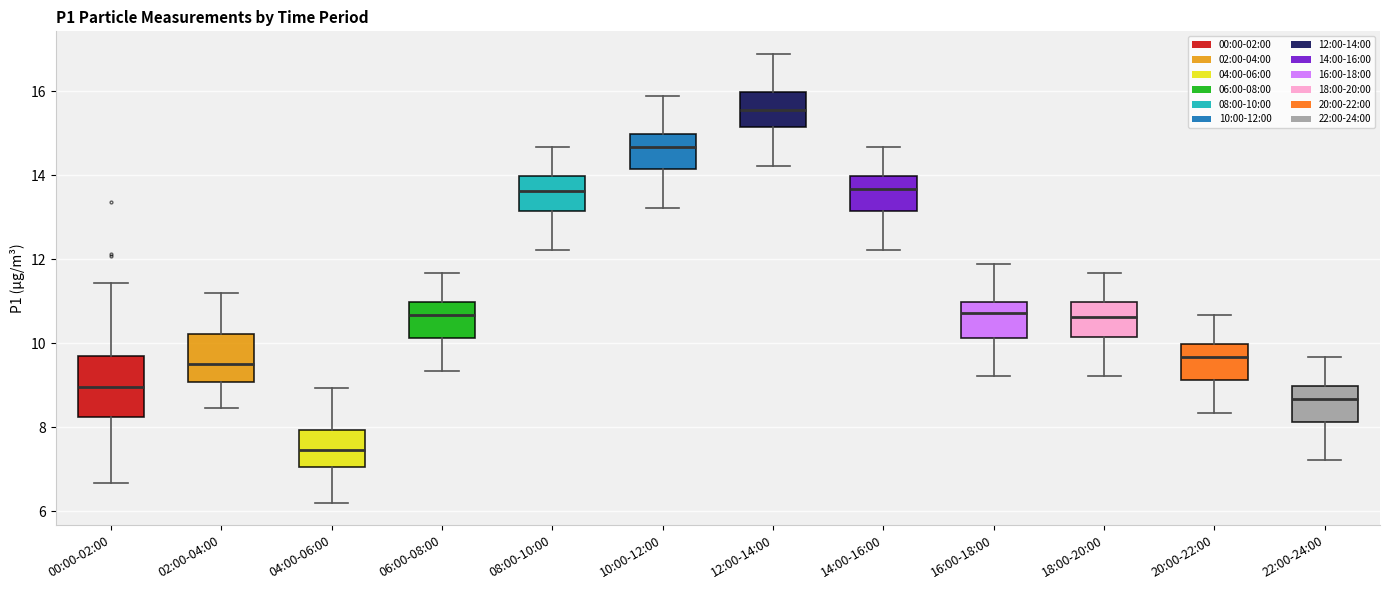

Where does the lower whisker of the box for 20:00-22:00 end on the y-axis? The values are not printed on the chart, so give them approximately, as read against the axis.

8.4